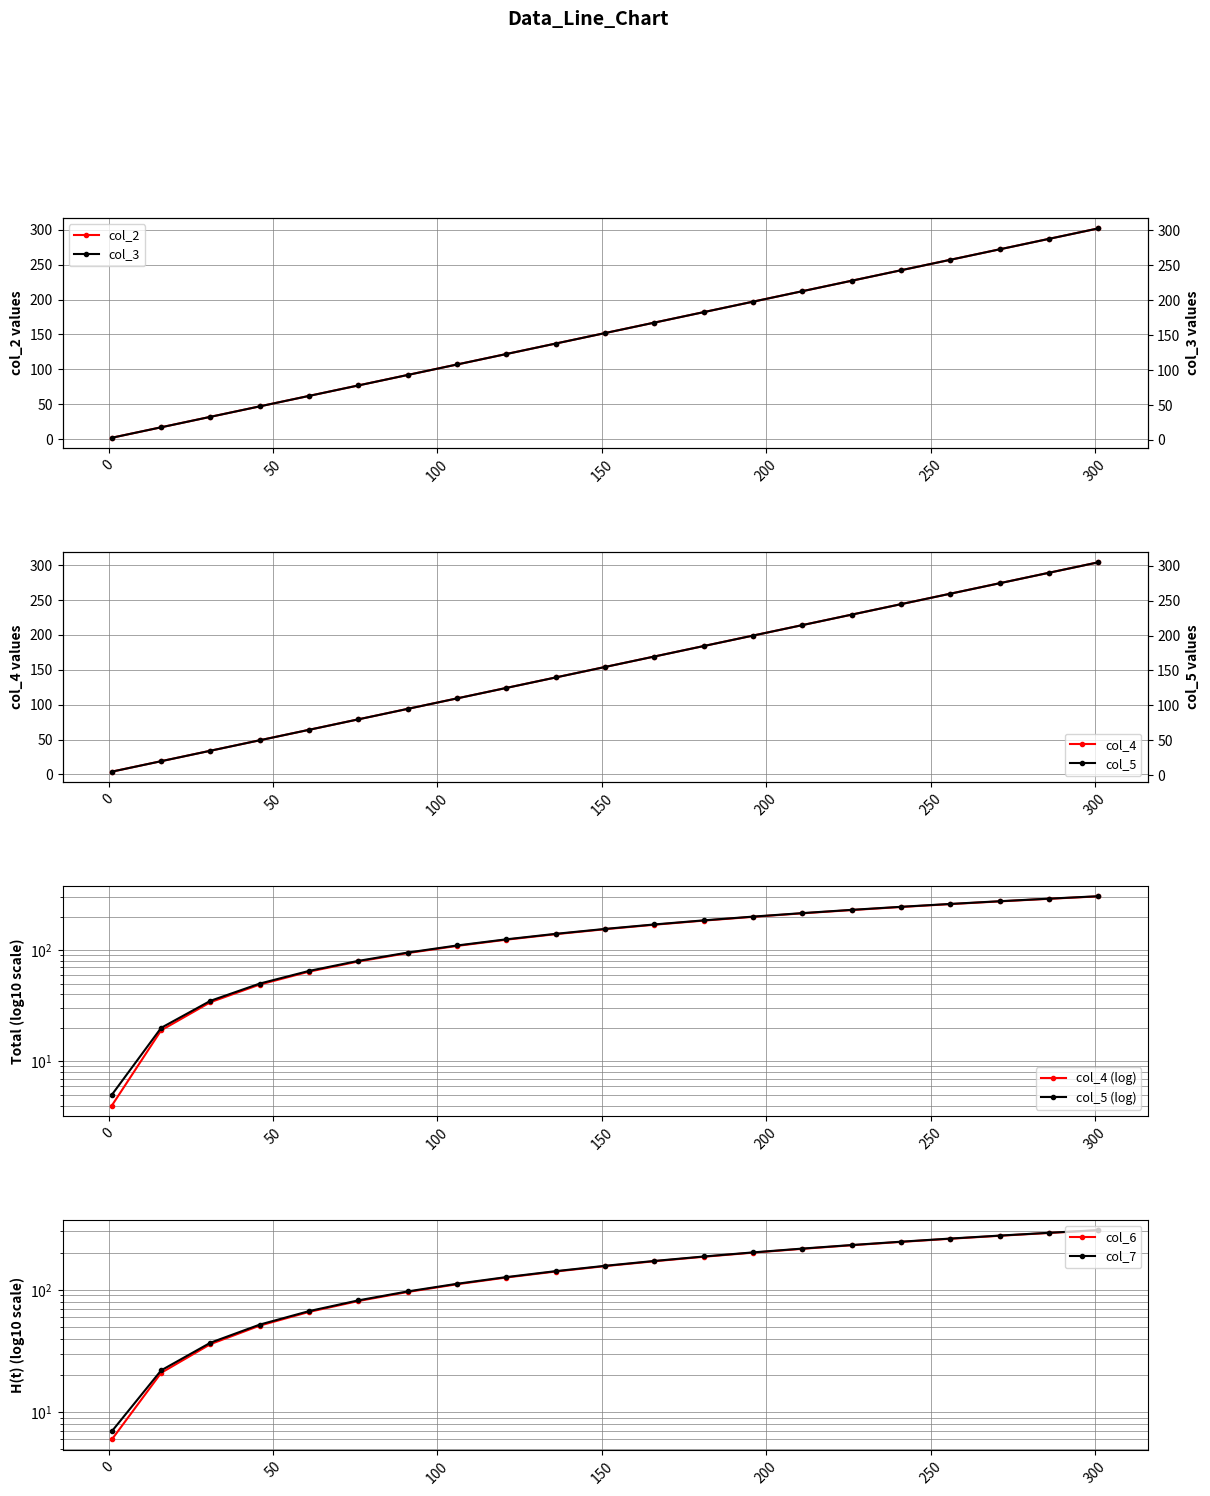

True or false: col_5 and col_6 intersect in this chart.

False